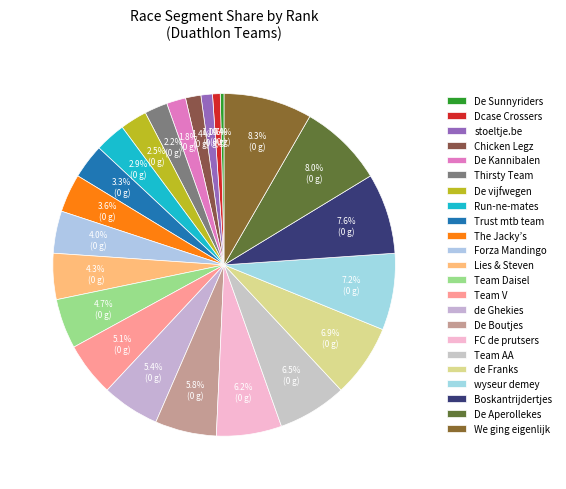

What portion of the pie excludes stoeltje.be?

98.9%